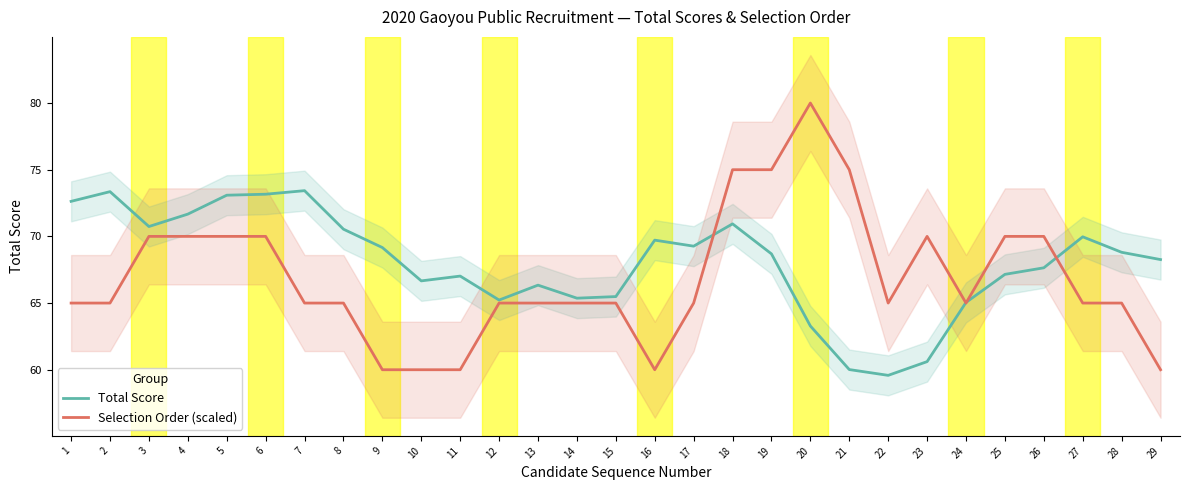

Rank the series by their average value, from lowest to highest.

Selection Order (scaled), Total Score